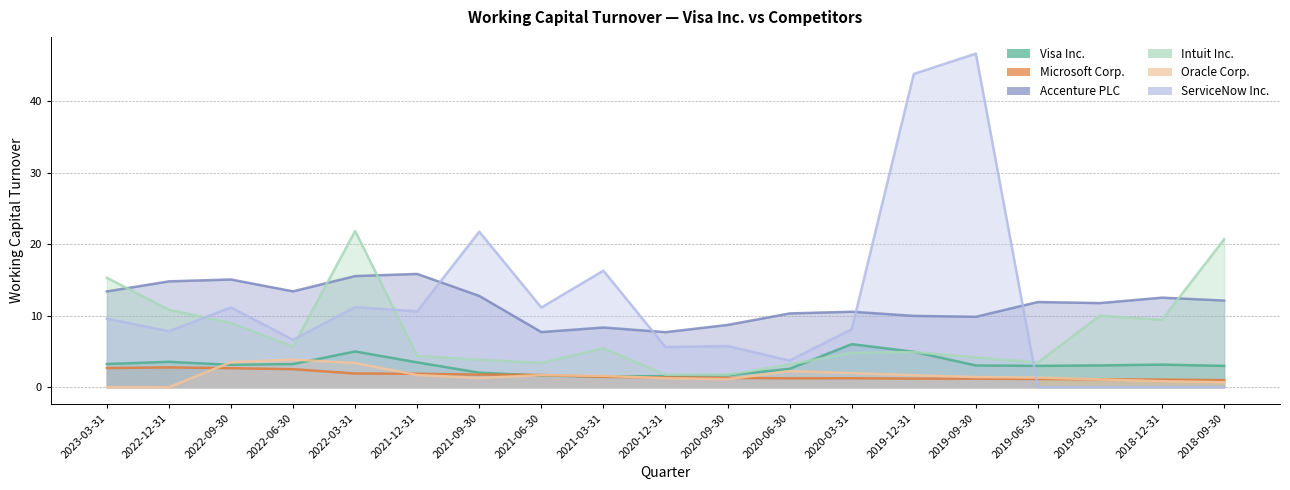

Which series ends up on top after the final intersection of Oracle Corp. and ServiceNow Inc.?

Oracle Corp.